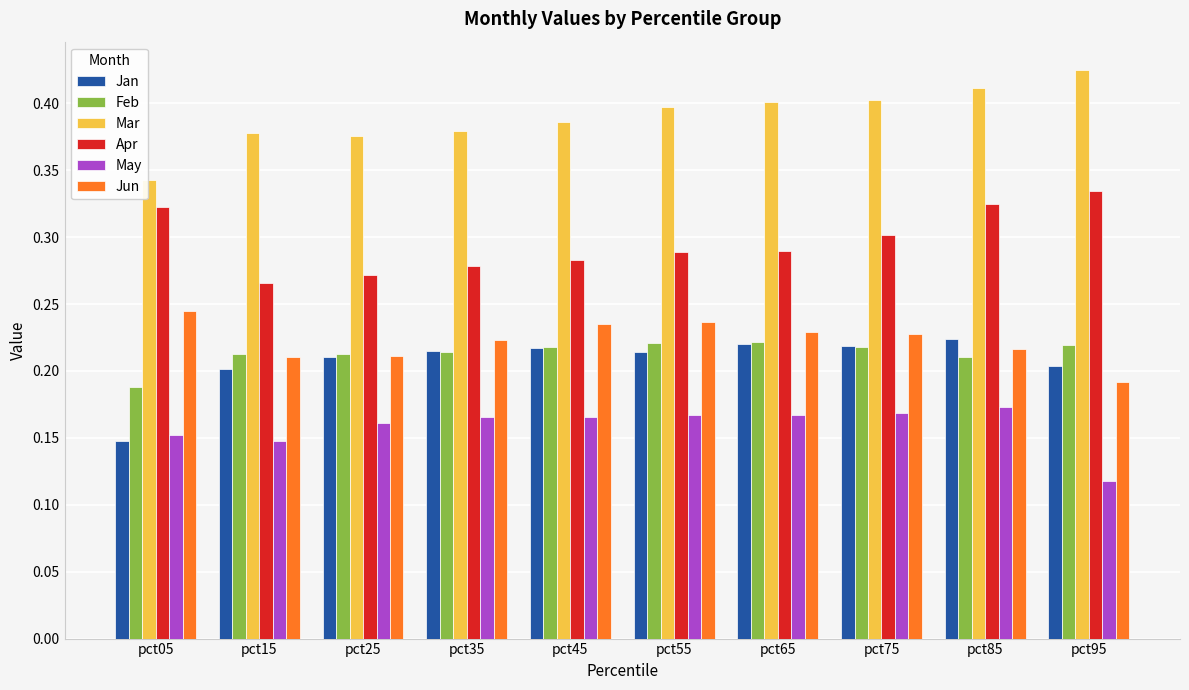

What is the sum of all Jun values?

2.2